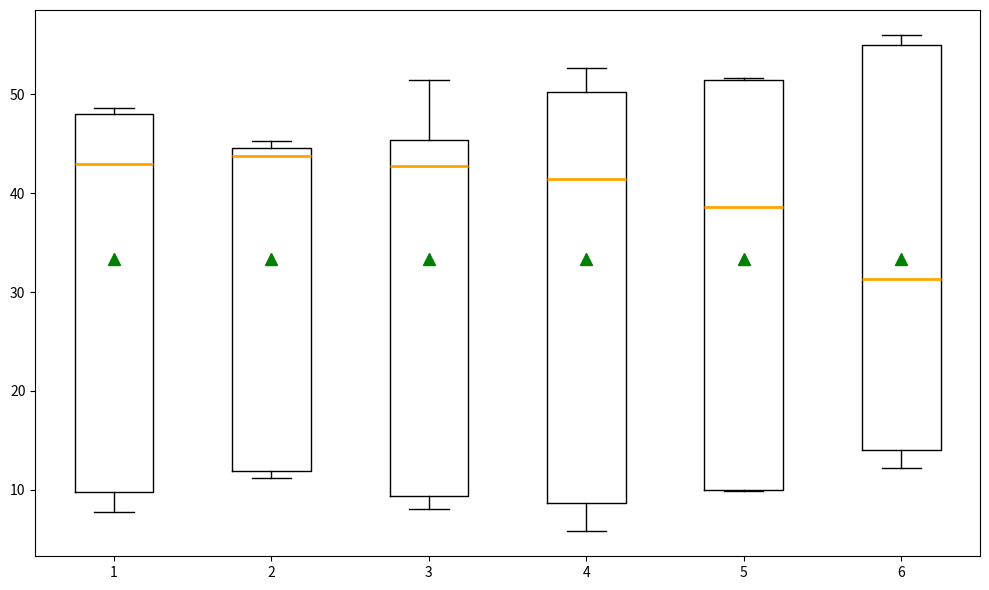

Where does the median line of the box at x = 2 sit on the y-axis? The values are not printed on the chart, so give them approximately, as read against the axis.

44